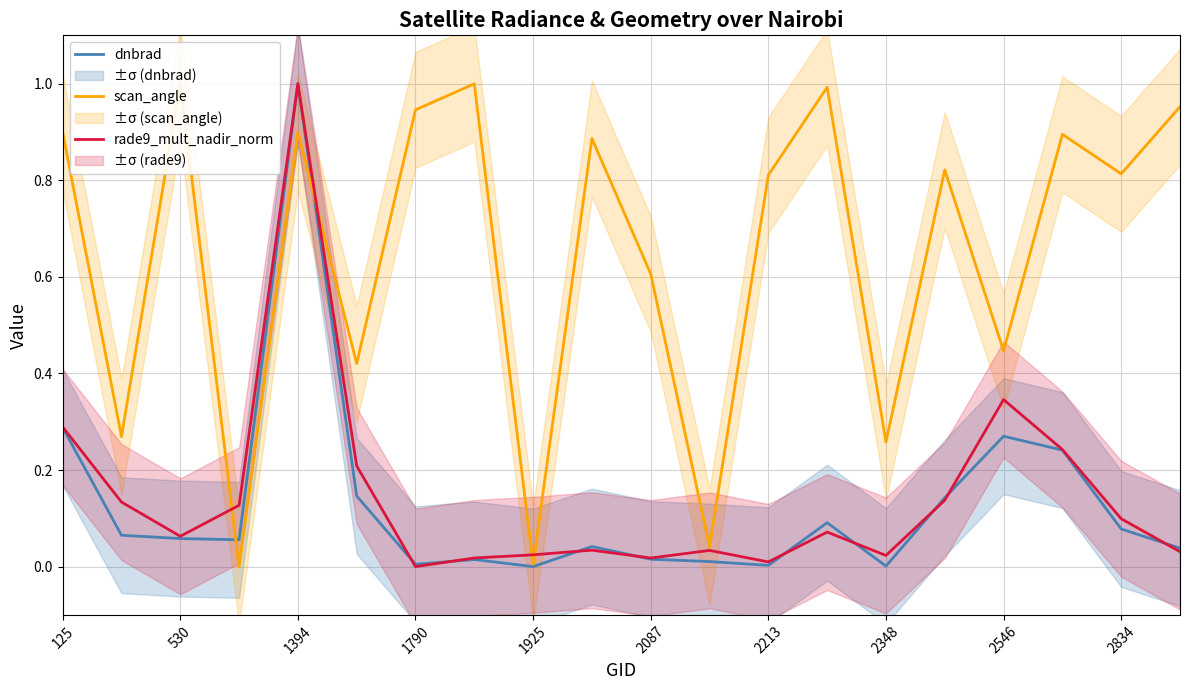

Which series ends up on top after the final intersection of dnbrad and scan_angle?

scan_angle